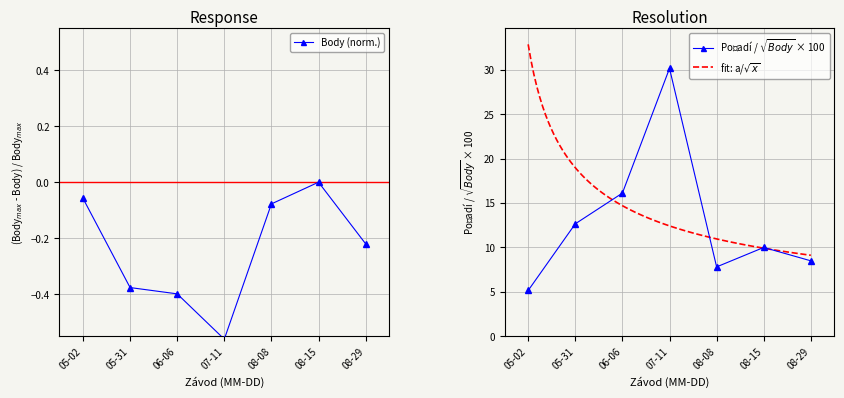

The Body (norm.) series shows -0.4 at 06-06. True or false?

True